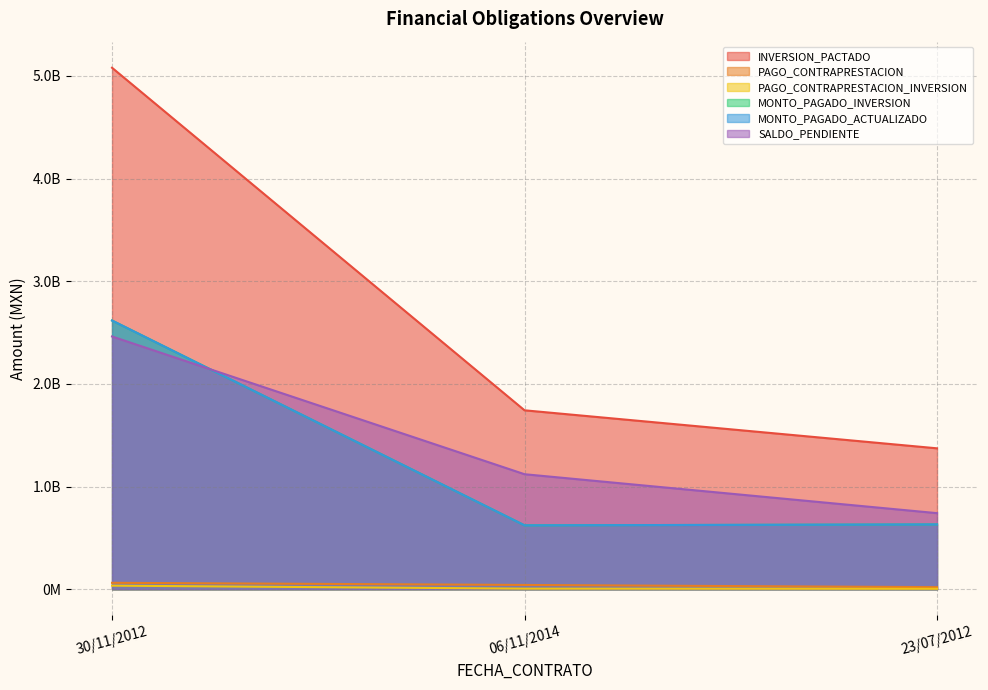

What are all the series names shown in the legend?

INVERSION_PACTADO, PAGO_CONTRAPRESTACION, PAGO_CONTRAPRESTACION_INVERSION, MONTO_PAGADO_INVERSION, MONTO_PAGADO_ACTUALIZADO, SALDO_PENDIENTE